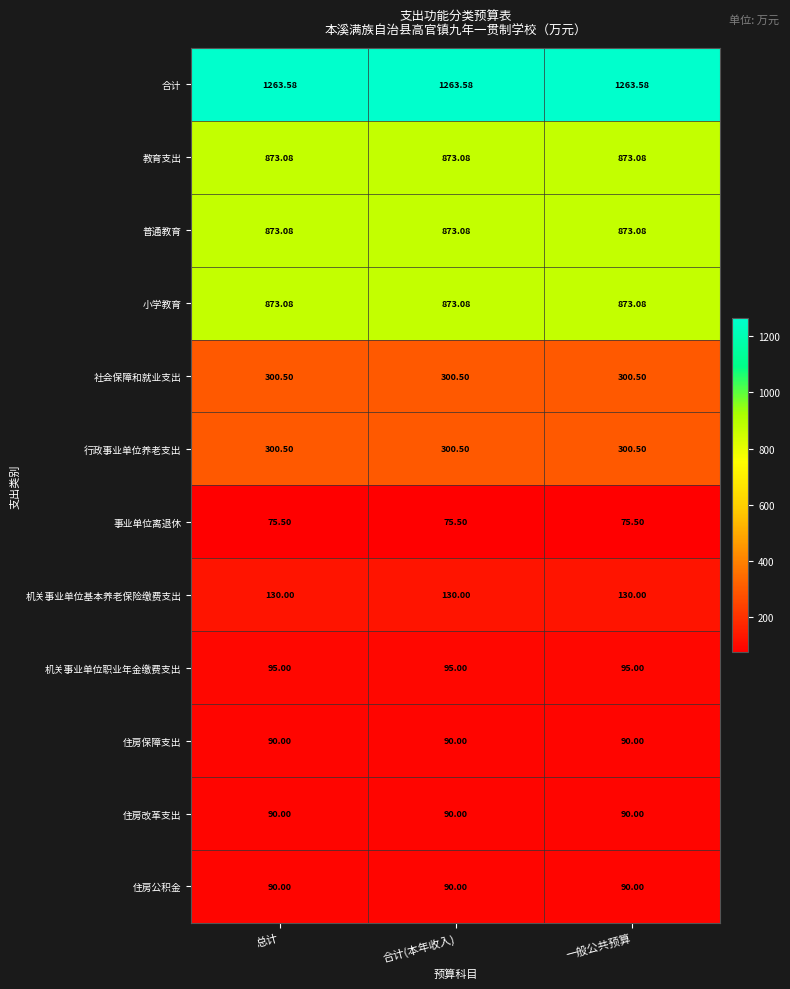

Is the value of 机关事业单位职业年金缴费支出 at 一般公共预算 greater than the value of 住房改革支出 at 合计(本年收入)?

Yes